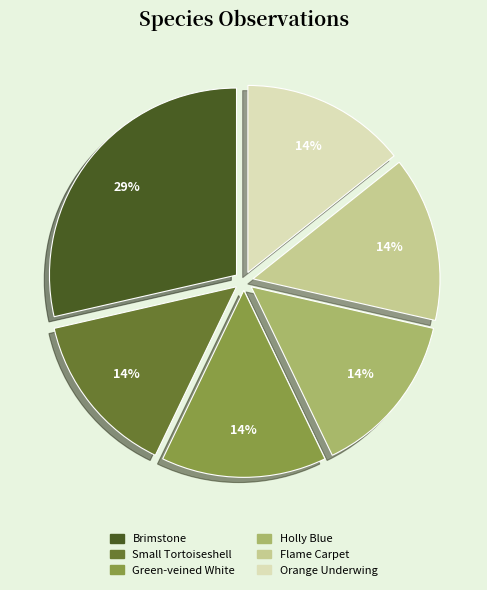

Is it true that Flame Carpet is 14% of the pie?

True